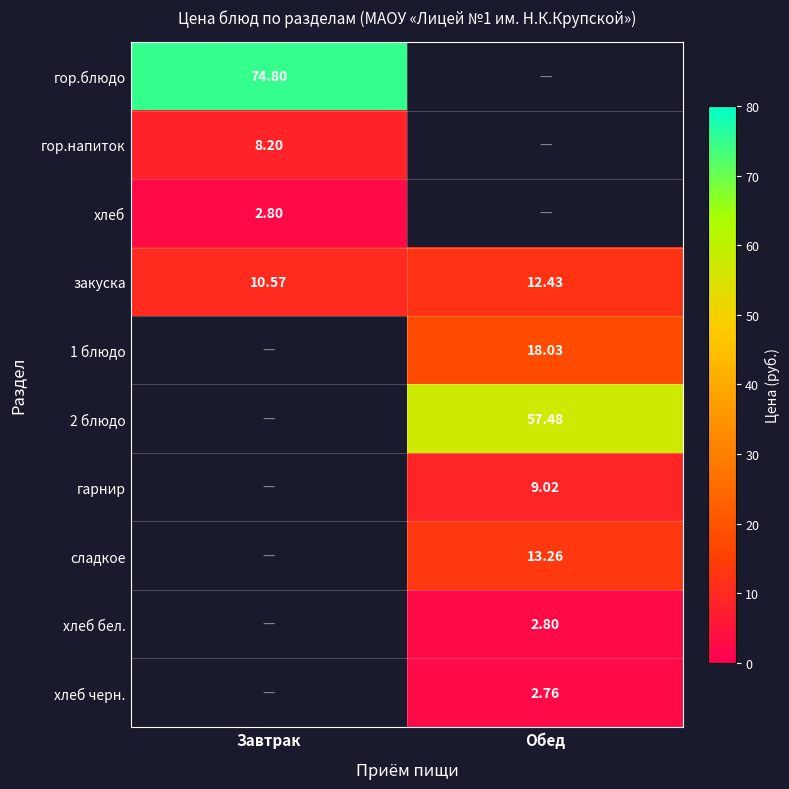

Is it true that закуска equals 12.4 at Обед?

True